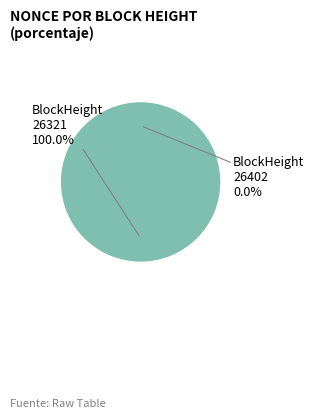

Which slice is the largest?

26321